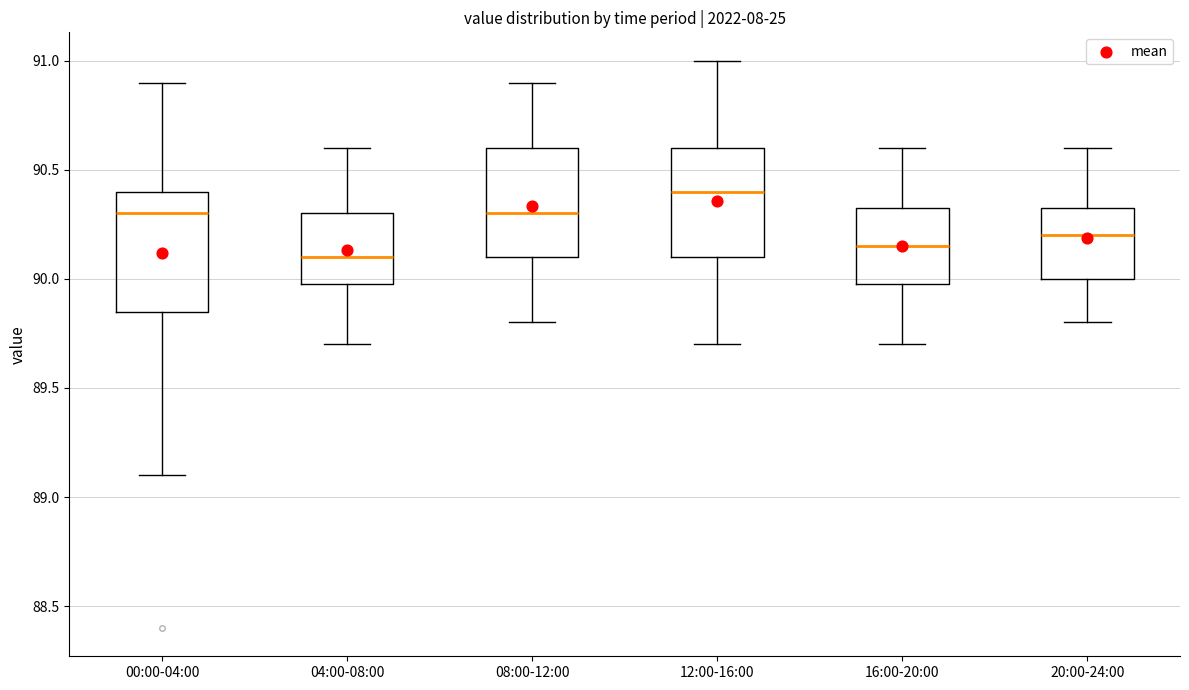

Reading left to right, read every box against the y-axis: the position of its median line, the range the box covers, and the ends of its whiskers. The values are not printed on the chart, so give them approximately, as read against the axis.

00:00-04:00: median 90.30, box 89.85 to 90.40, whiskers 89.10 to 90.90
04:00-08:00: median 90.10, box 90.00 to 90.30, whiskers 89.70 to 90.60
08:00-12:00: median 90.30, box 90.10 to 90.60, whiskers 89.80 to 90.90
12:00-16:00: median 90.40, box 90.10 to 90.60, whiskers 89.70 to 91.00
16:00-20:00: median 90.15, box 90.00 to 90.35, whiskers 89.70 to 90.60
20:00-24:00: median 90.20, box 90.00 to 90.35, whiskers 89.80 to 90.60